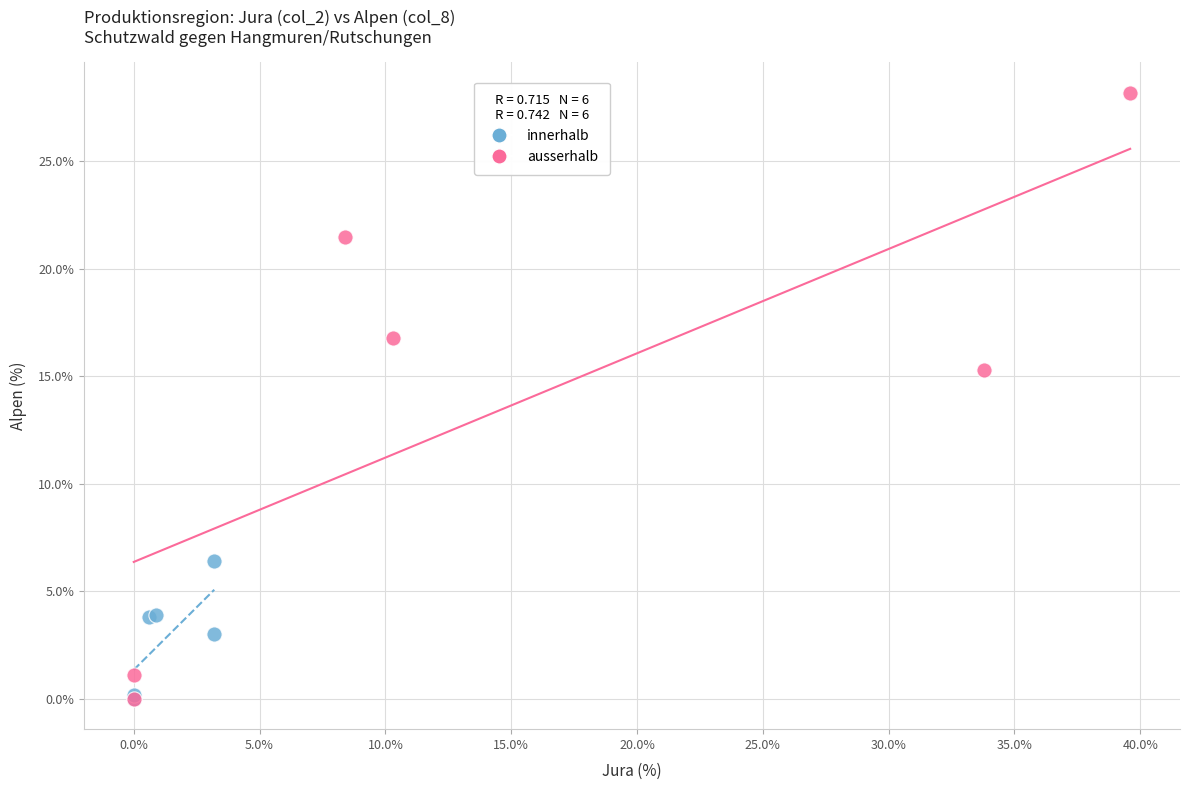

Which series reaches the maximum Y coordinate?

ausserhalb